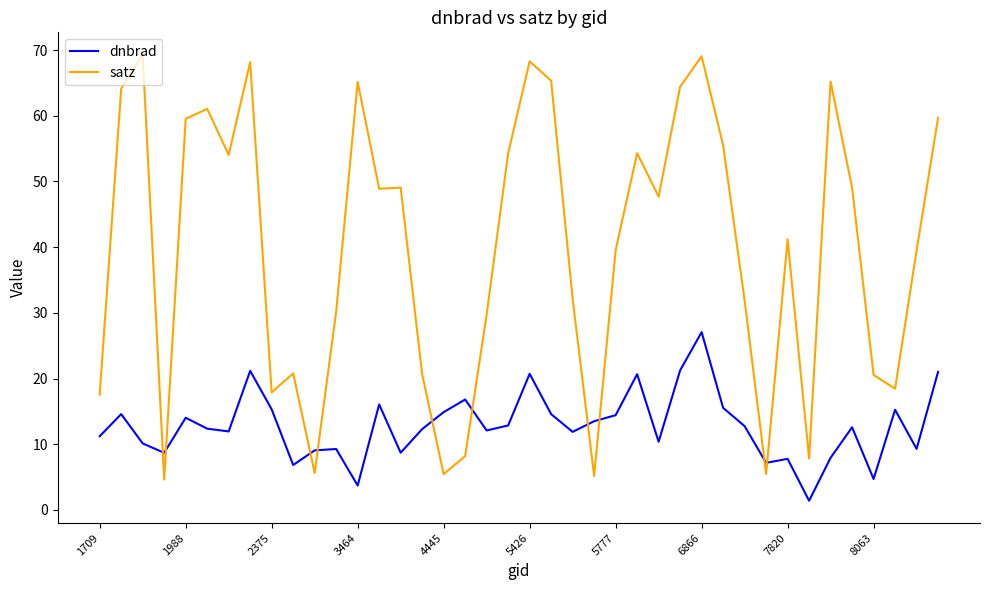

Is this an area chart (filled region under the line)?

No